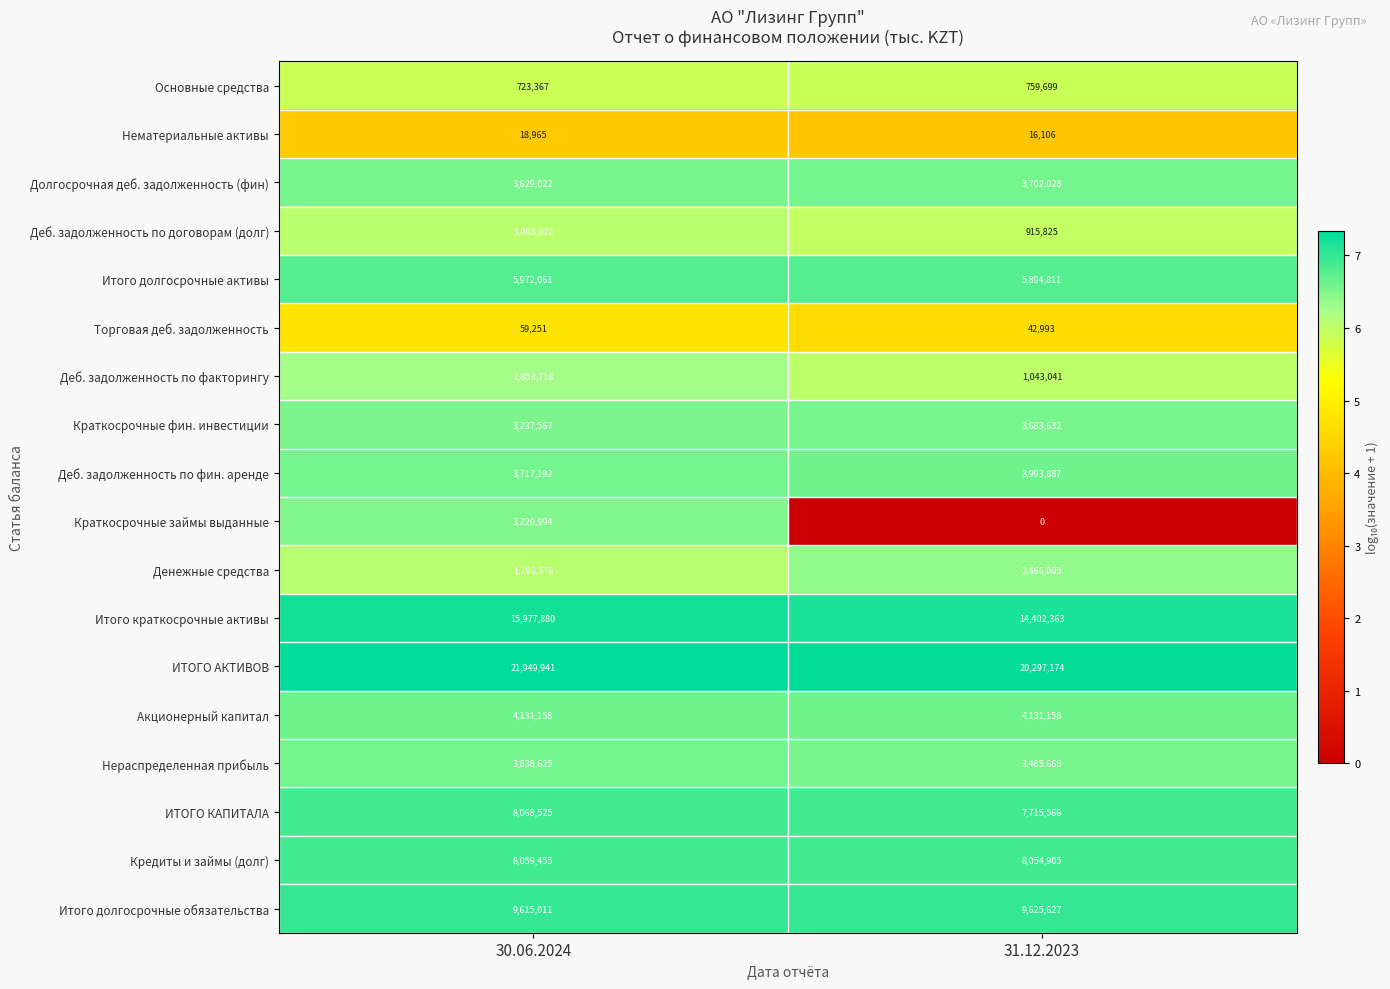

At which label is ИТОГО АКТИВОВ closest to 21123557?

31.12.2023